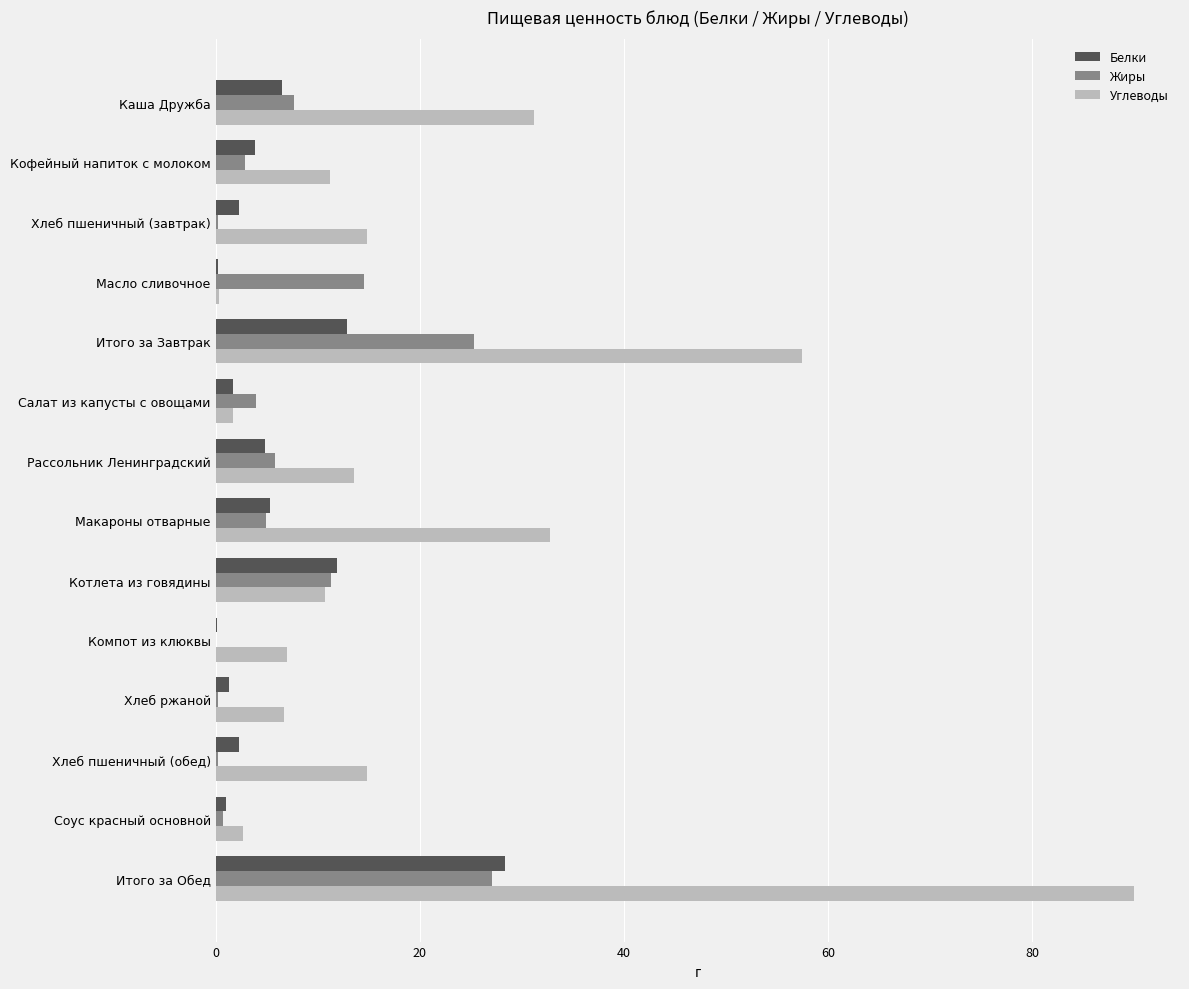

What is the sum of all Белки values?

82.6